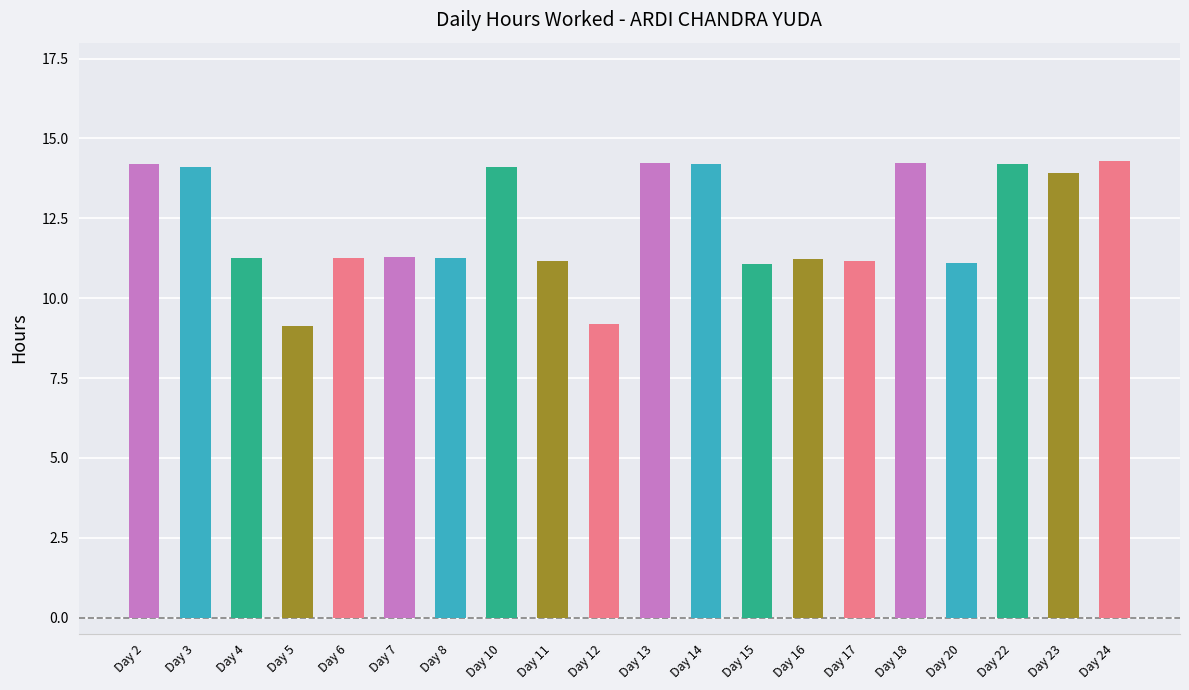

The chart shows a value of 5.6 at Day 4. True or false?

False